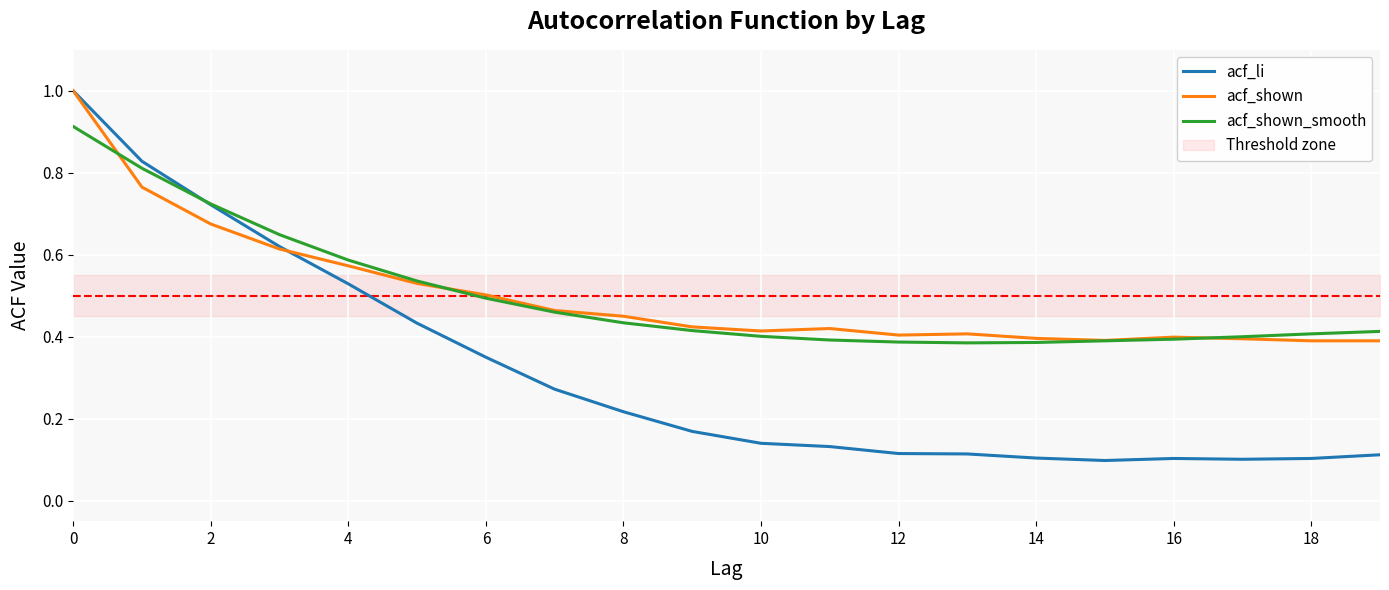

True or false: acf_li has a value of 0.1 at 18.

True